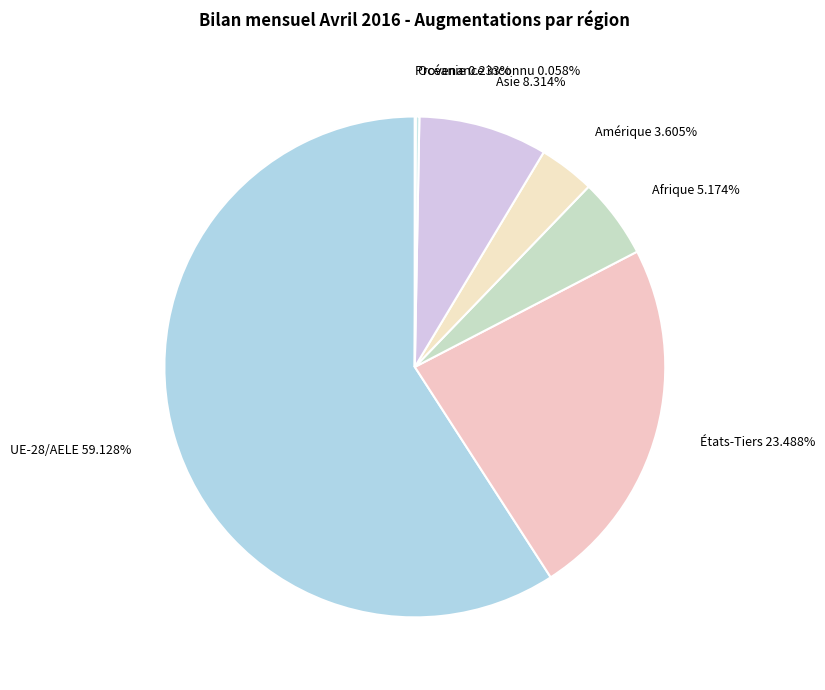

What percentage is the États-Tiers slice, to the nearest percent?

23%